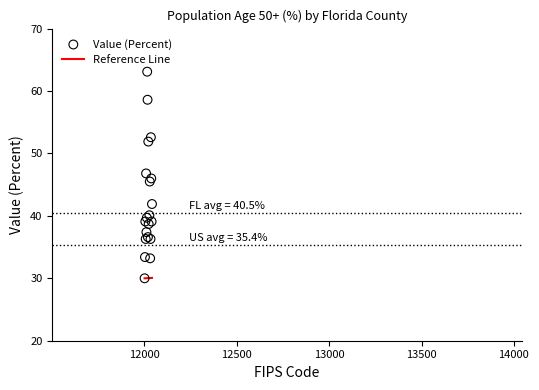

Approximately how many times larger is the value at Alachua compared to Flagler?

0.6